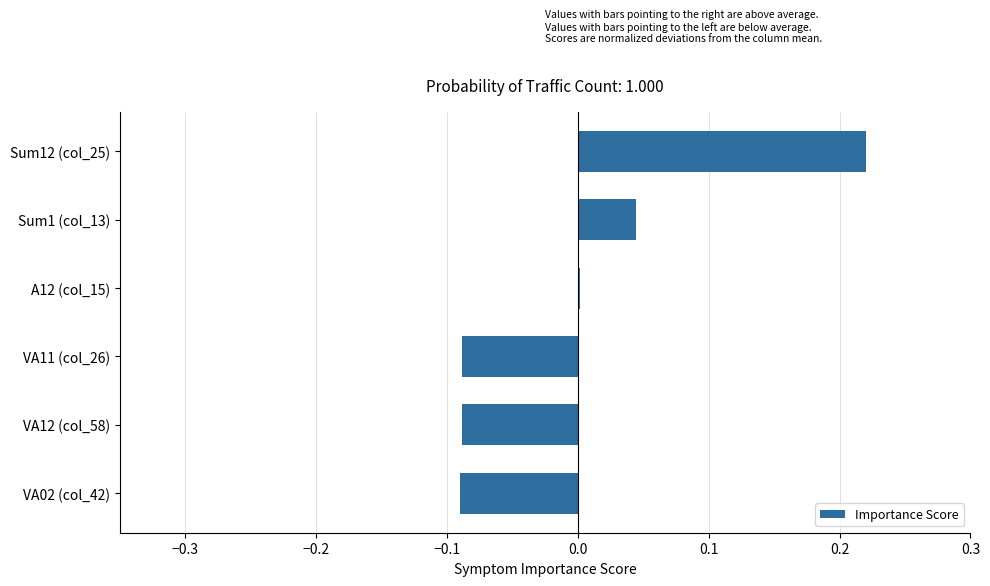

What is the difference between the maximum and minimum values?

0.3